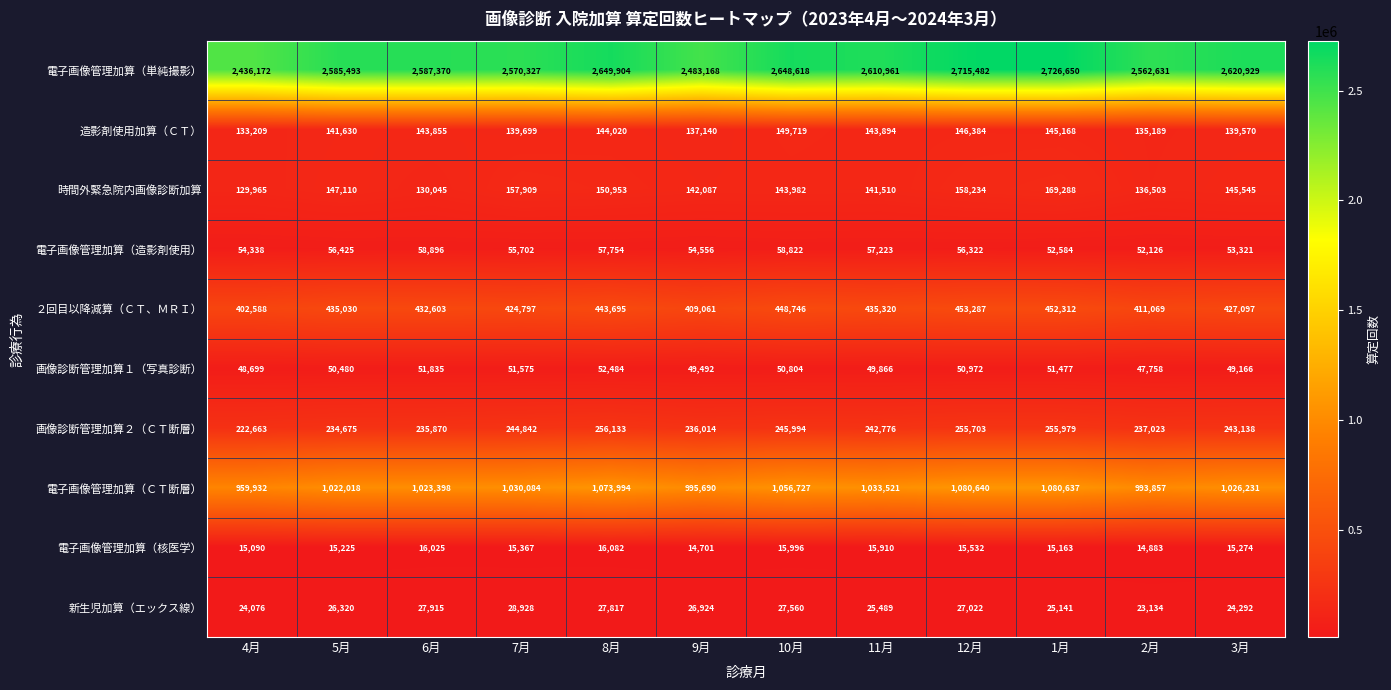

At which label is 新生児加算（エックス線） closest to 26031?

5月